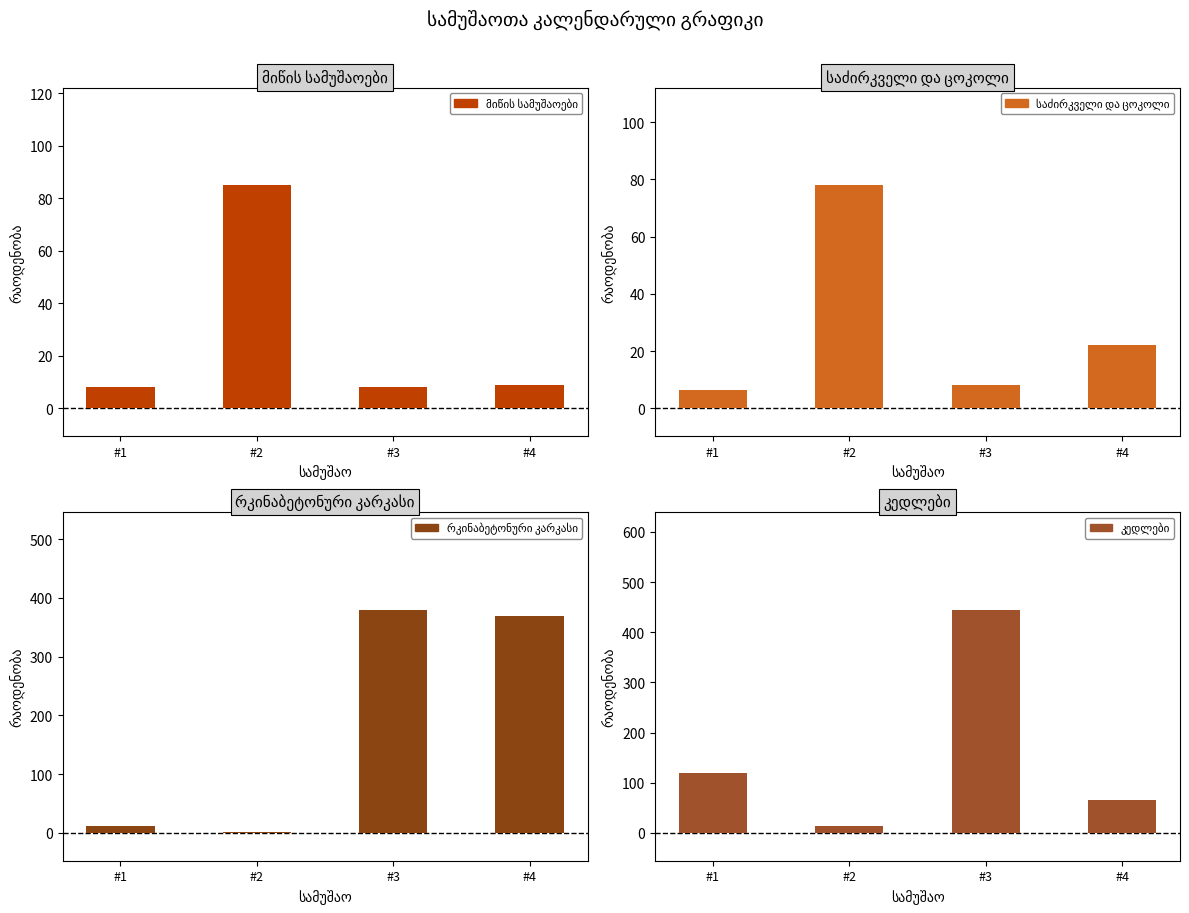

Which series changed the most between #3 and #4?

კედლები